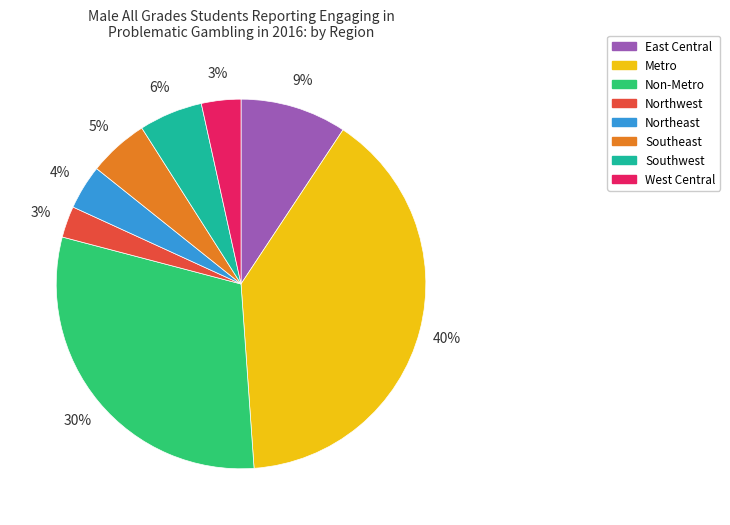

Is there any slice that represents more than half of the pie?

No